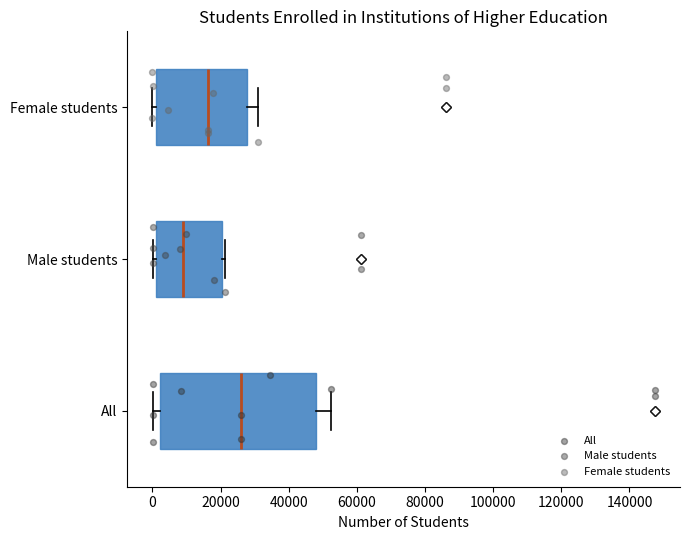

Reading bottom to top, transcribe this box plot: for each box, give where its median line is, the range the box spans, and where its two whiskers end, as read against the x-axis. The values are not printed on the chart, so give them approximately, as read against the axis.

All: median 26000, box 2000 to 48000, whiskers 0 to 52000
Male students: median 8000, box 0 to 20000, whiskers 0 (just left of the box's left edge) to 22000
Female students: median 16000, box 2000 to 28000, whiskers 0 to 32000